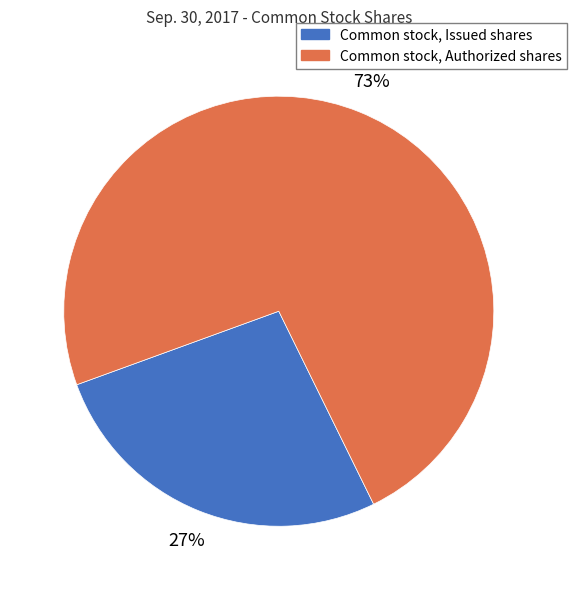

Does Common stock, Authorized shares represent more than half of the total?

Yes